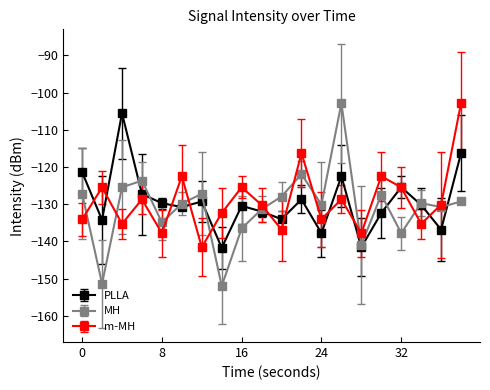

True or false: MH has more than 0 interior local peaks.

True